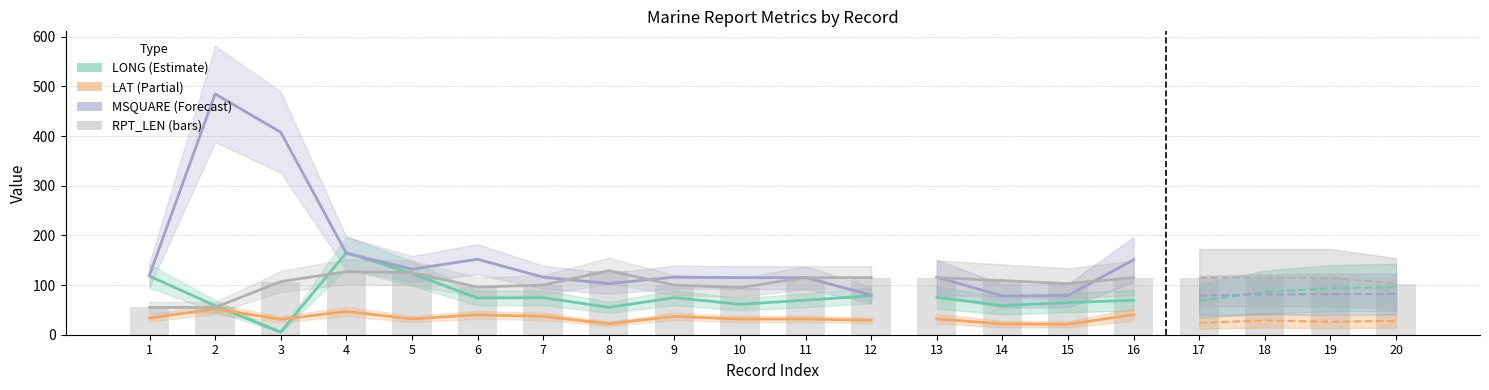

The value of MSQUARE at 4 is 90.5. True or false?

False